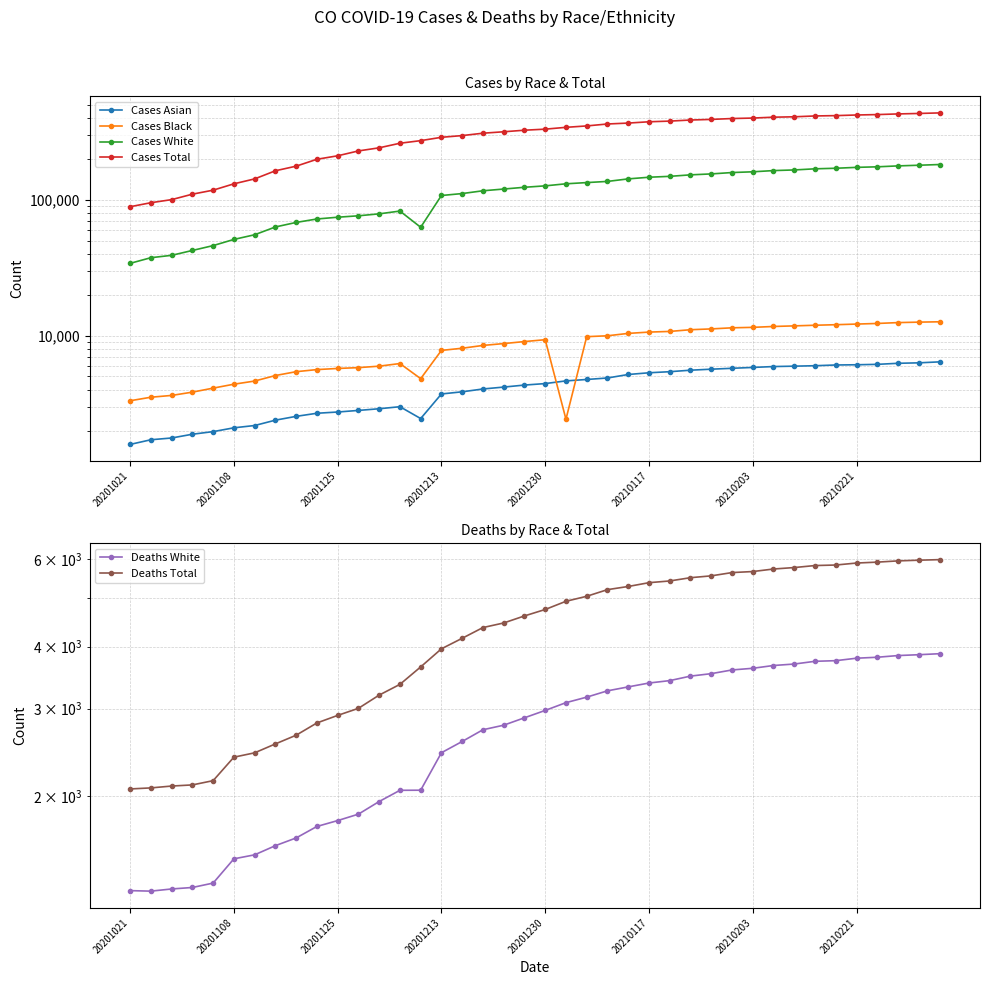

True or false: Cases Asian and Deaths White cross at least once.

False